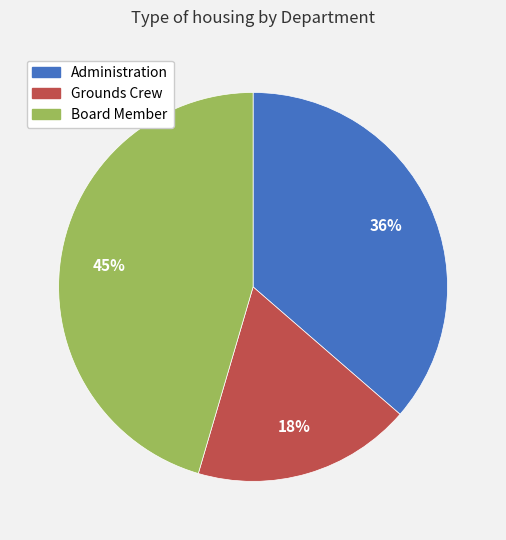

Does Grounds Crew represent more than half of the total?

No